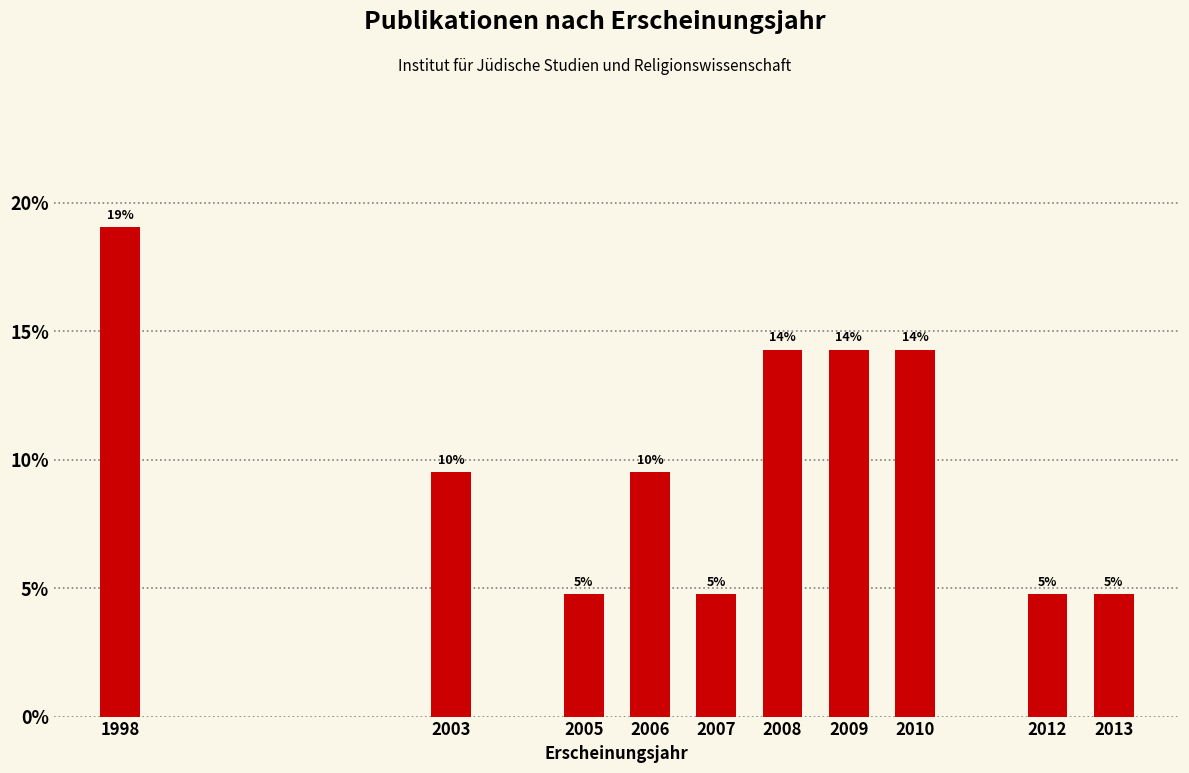

Does the chart contain any negative values?

No